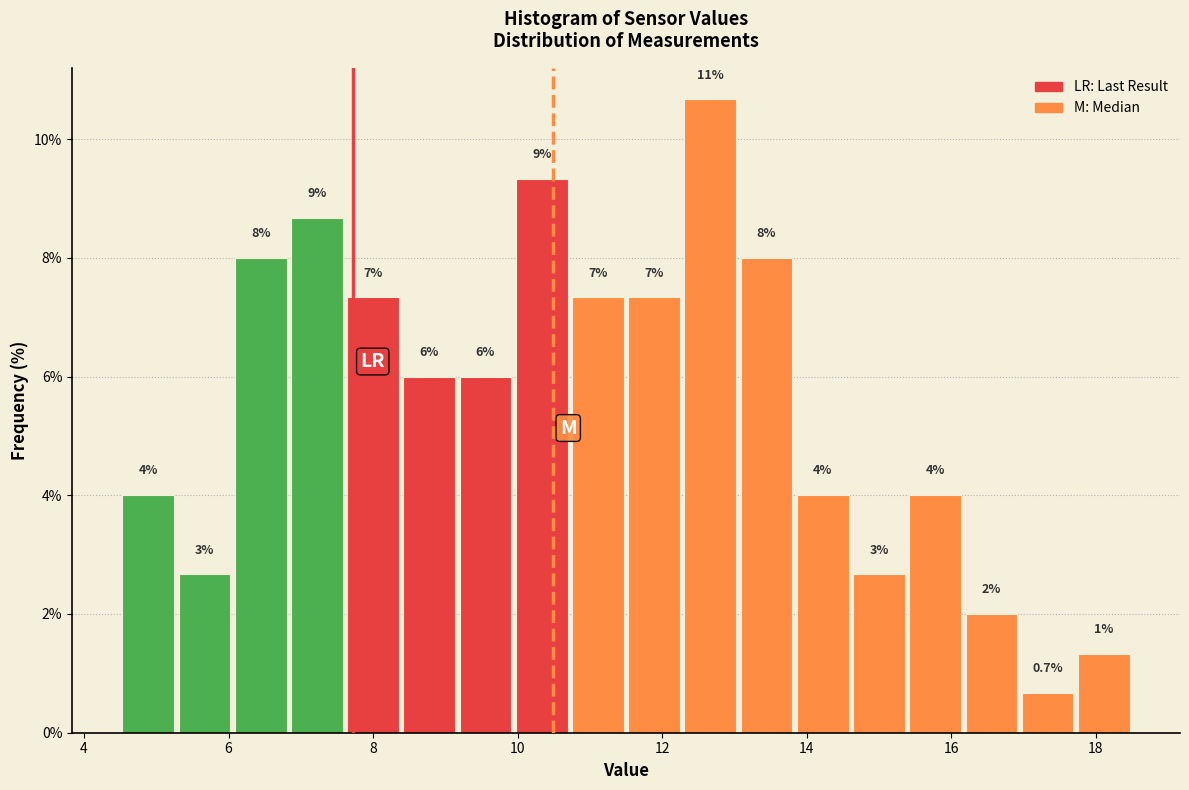

Read against the x-axis, roughly where is the centre of the tallest bar?

12.6